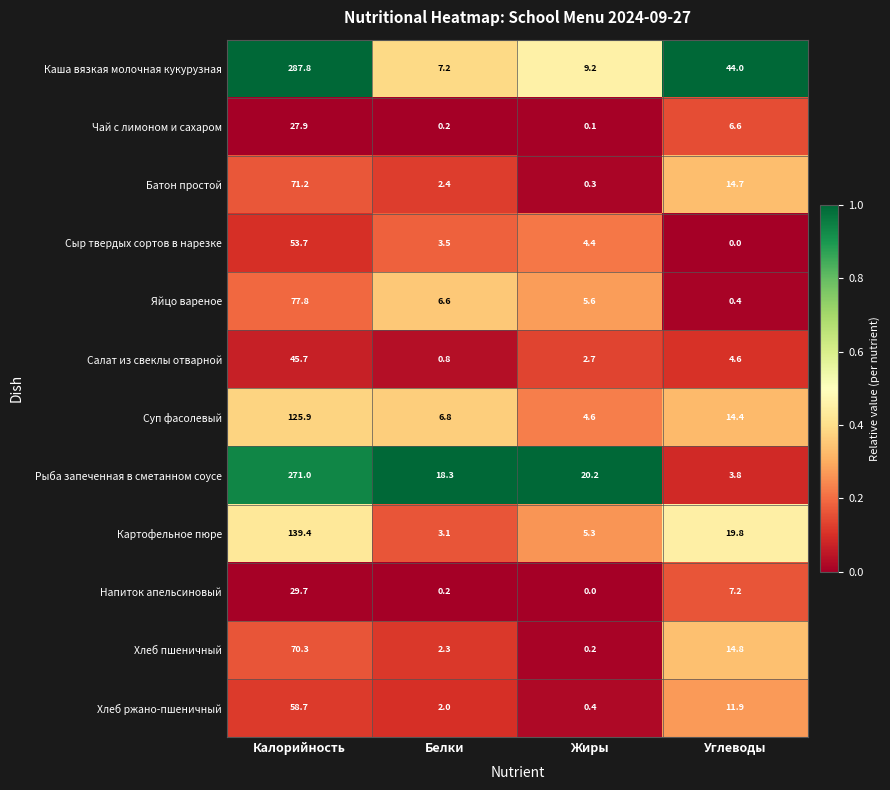

The Картофельное пюре series shows 8.6 at Жиры. True or false?

False